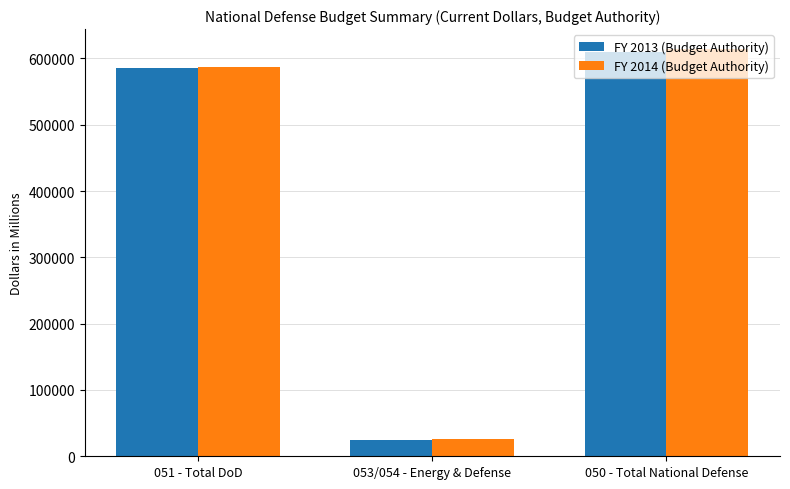

True or false: FY 2013 (Budget Authority) has a value of 946190 at 051 - Total DoD.

False